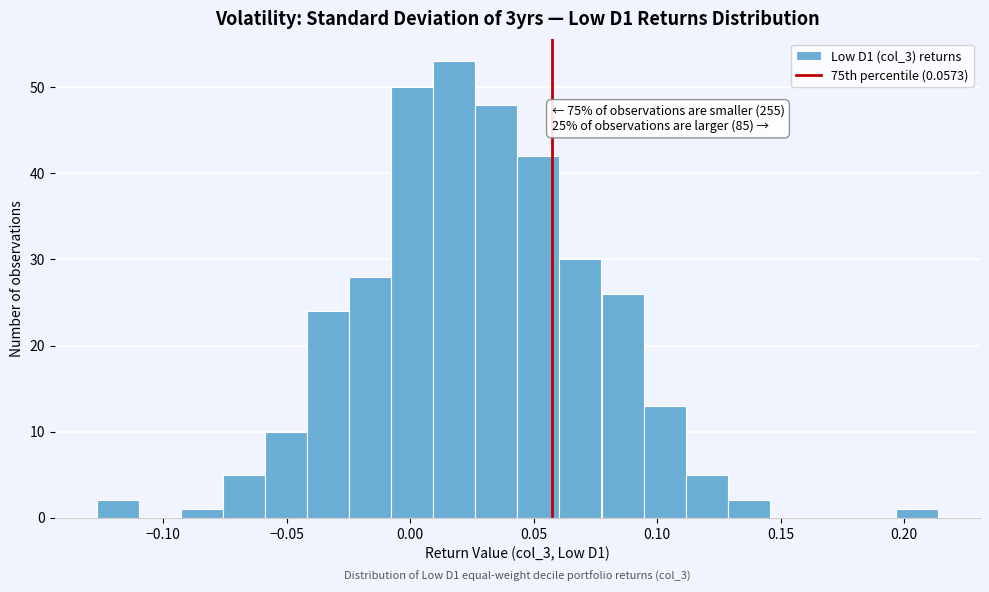

Around what value on the x-axis is the tallest bar? Give the approximate position of its centre, as read against the axis.

0.020